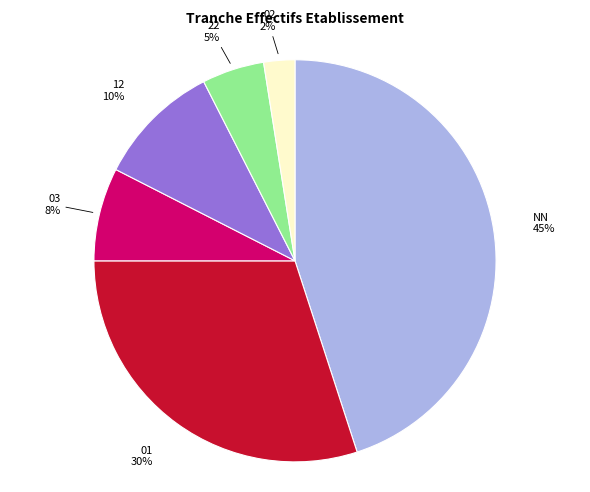

To the nearest percent, what is the combined percentage of 12 and 22?

15%